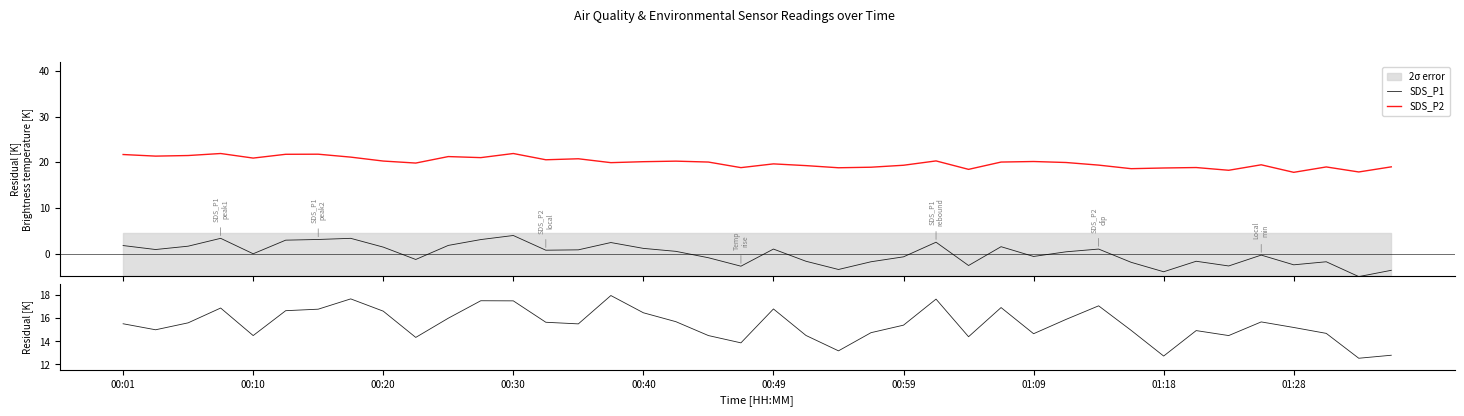

How many interior local peaks does the Residual (P1-P2) series have?

10